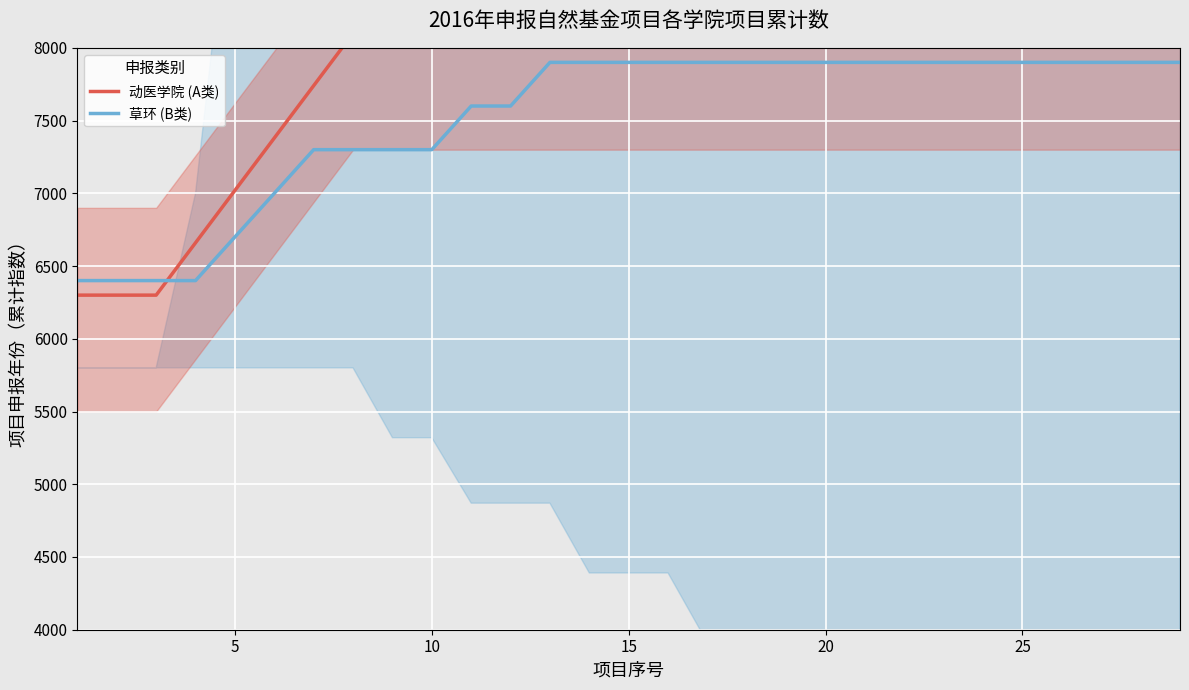

What is the value of the 动医学院 (A类) point at the 23rd from the left?

8100